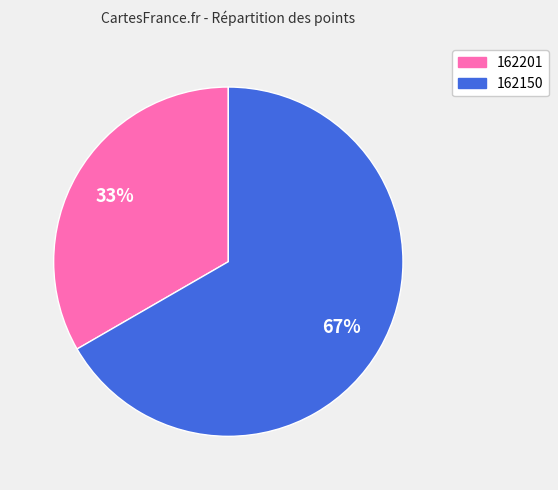

To the nearest percent, what is the average slice percentage?

50%